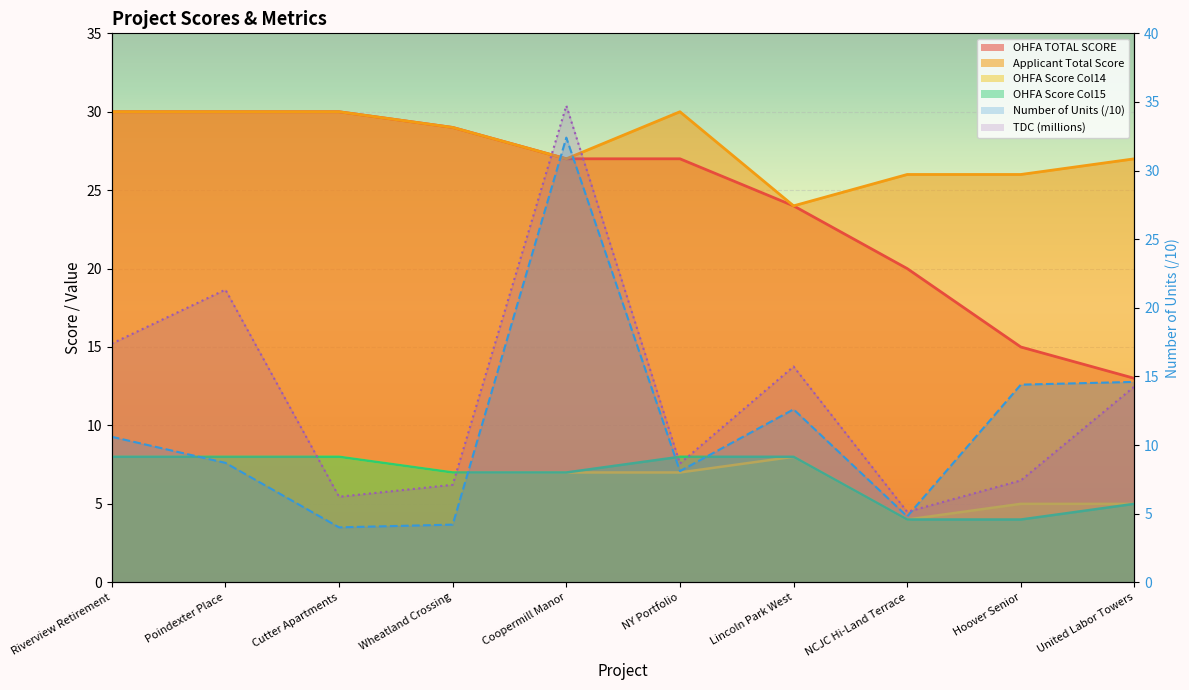

True or false: Number of Units and OHFA Score Col15 cross at least once.

True